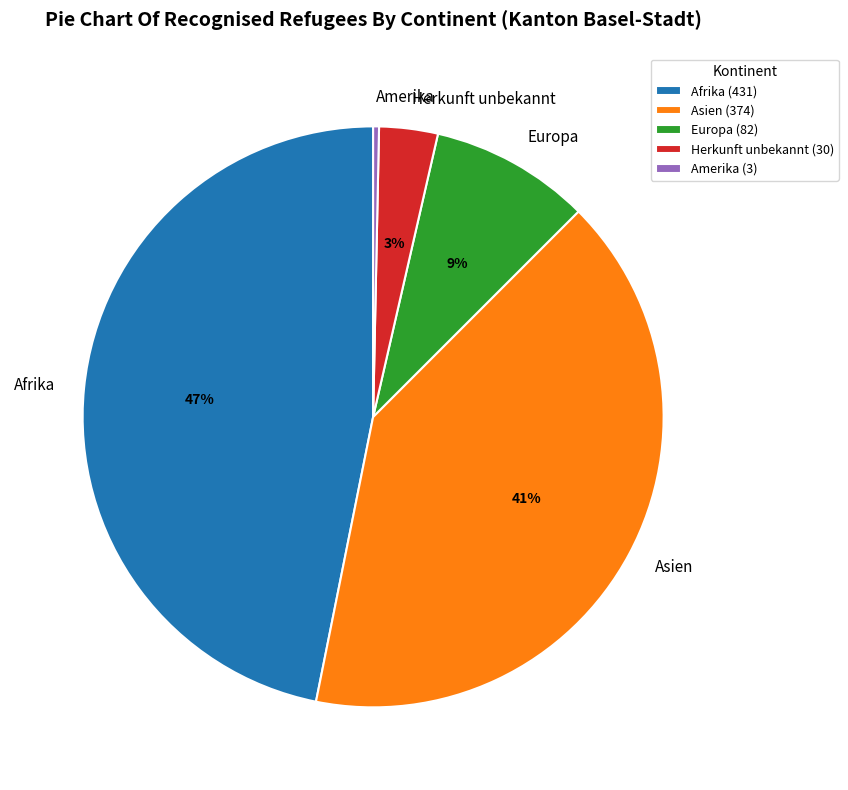

Do Amerika and Europa together represent more than half of the pie?

No